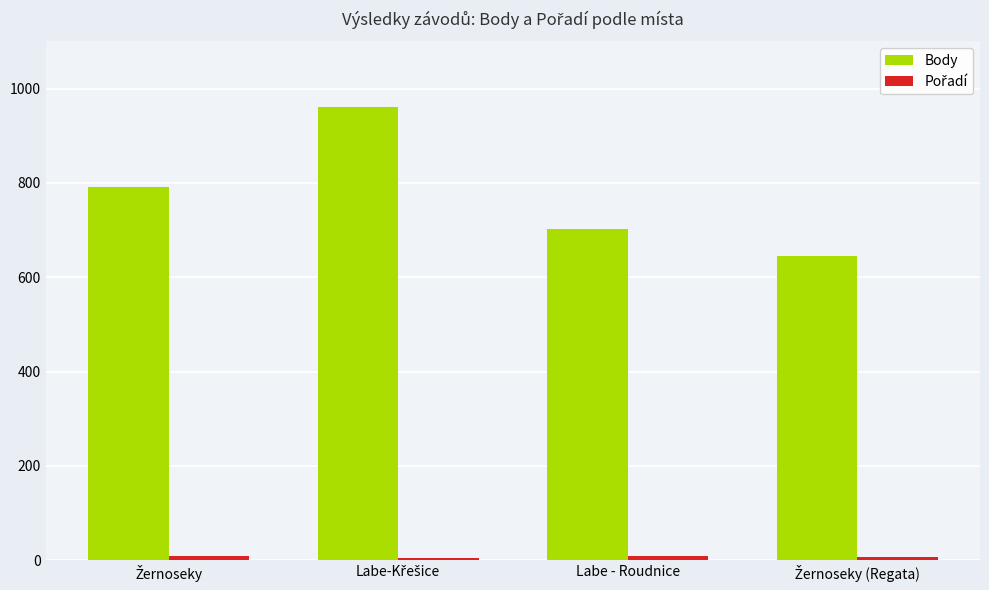

Which series has the largest total across all categories?

Body